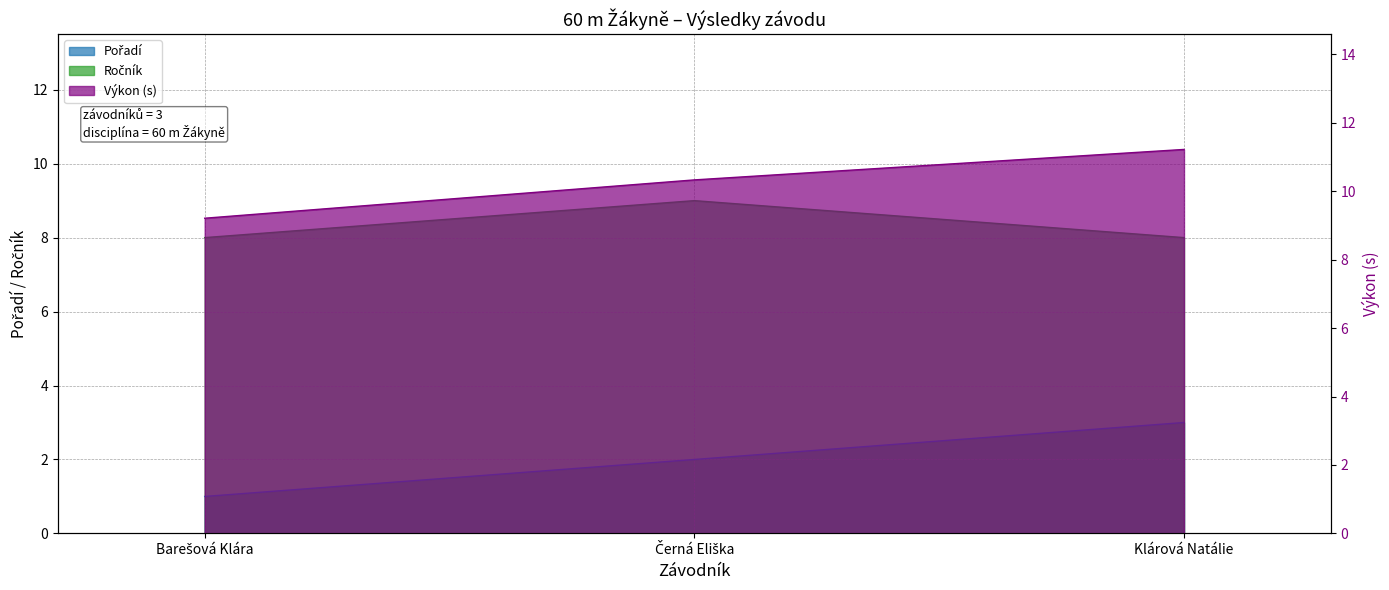

Which series has the largest total across all categories?

Výkon